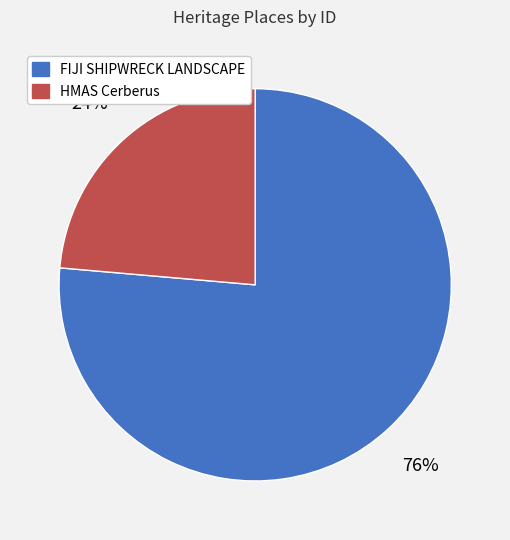

Combined, do FIJI SHIPWRECK LANDSCAPE and HMAS Cerberus account for over 50%?

Yes